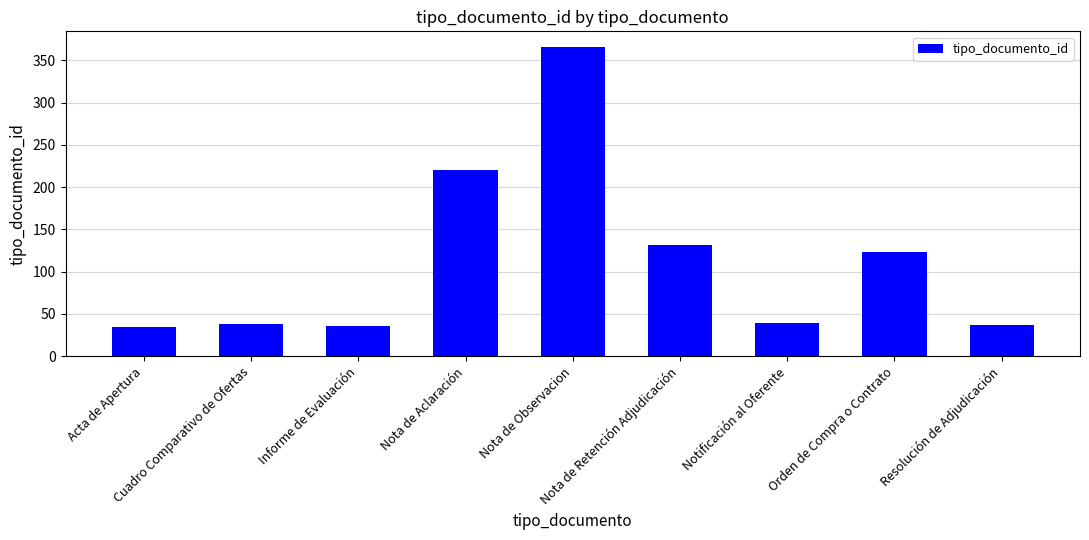

True or false: the data shows 16 at Cuadro Comparativo de Ofertas.

False